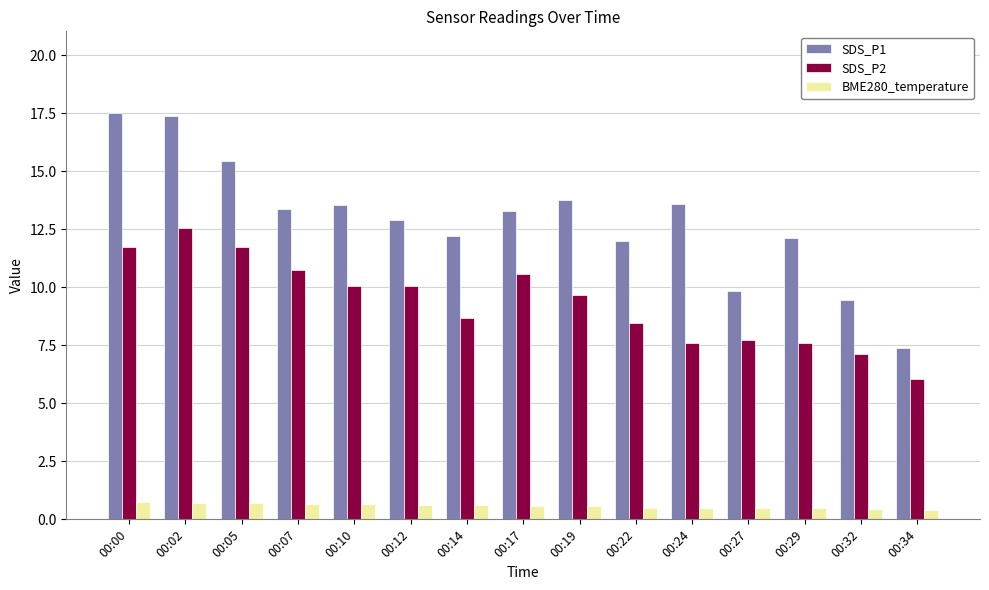

Is it true that SDS_P2 equals 19.9 at 00:05?

False